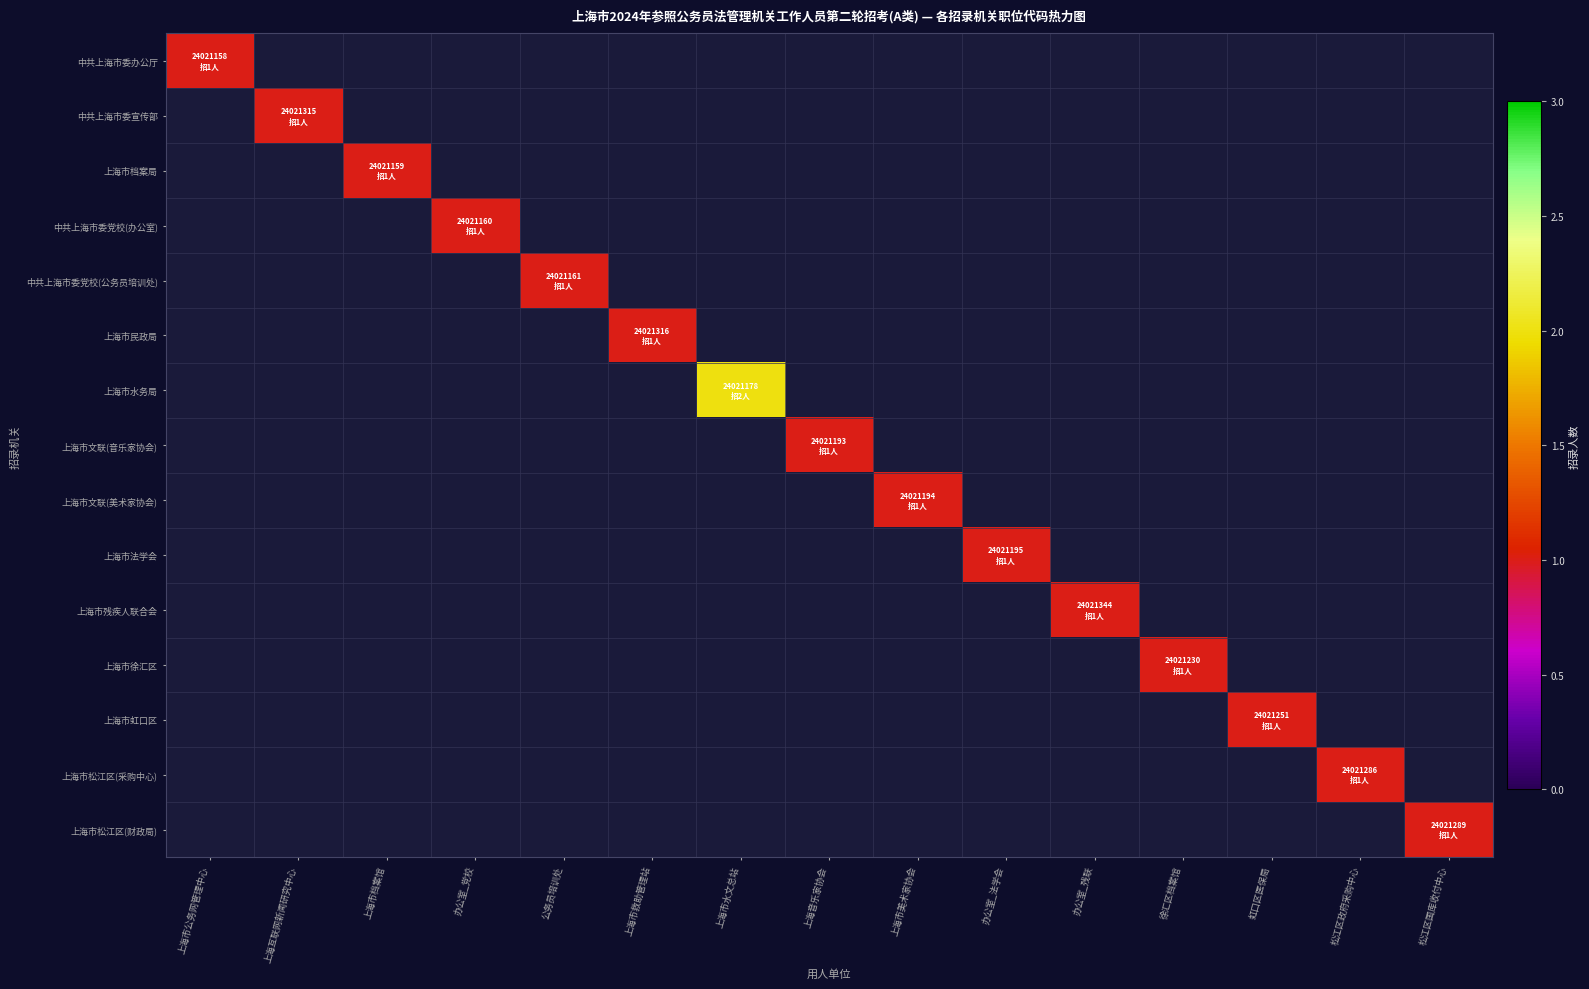

At how many categories does at least one series exceed 1?

1